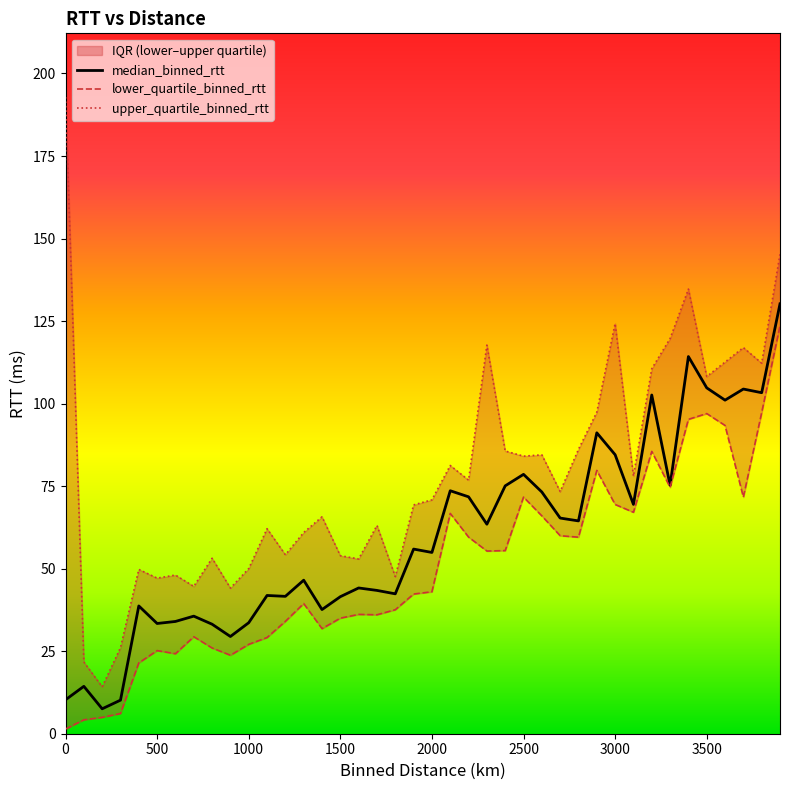

What are all the series names shown in the legend?

median_binned_rtt, lower_quartile_binned_rtt, upper_quartile_binned_rtt